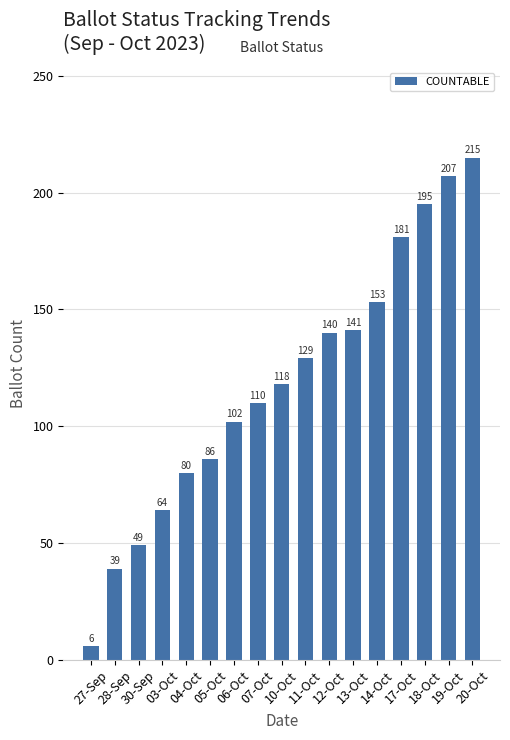

How many values are below 118?

8